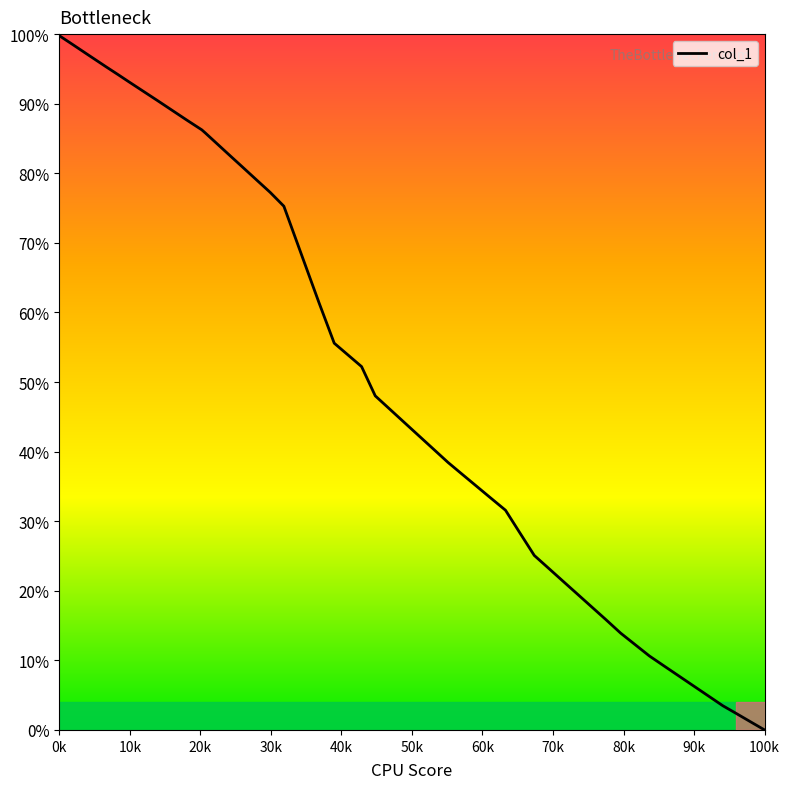

Is it true that the value at 90k is 0.2?

False